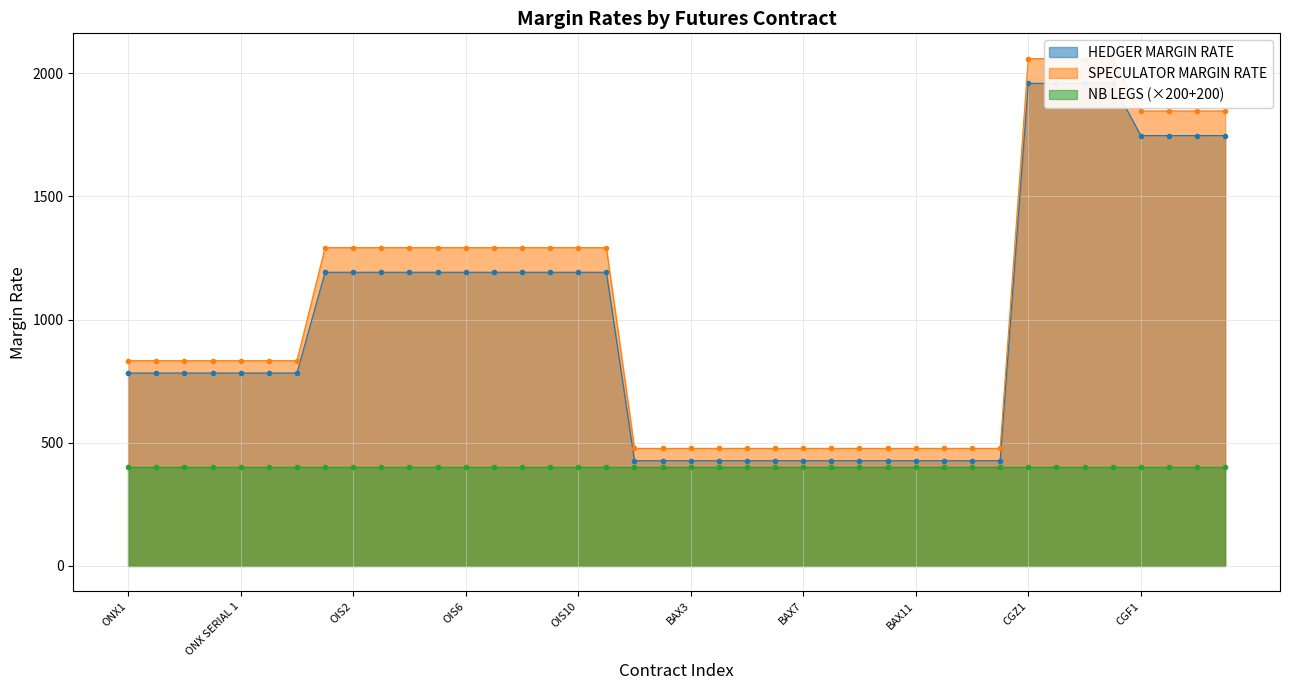

Between OIS2 and CGF1, which series saw the biggest shift?

HEDGER MARGIN RATE